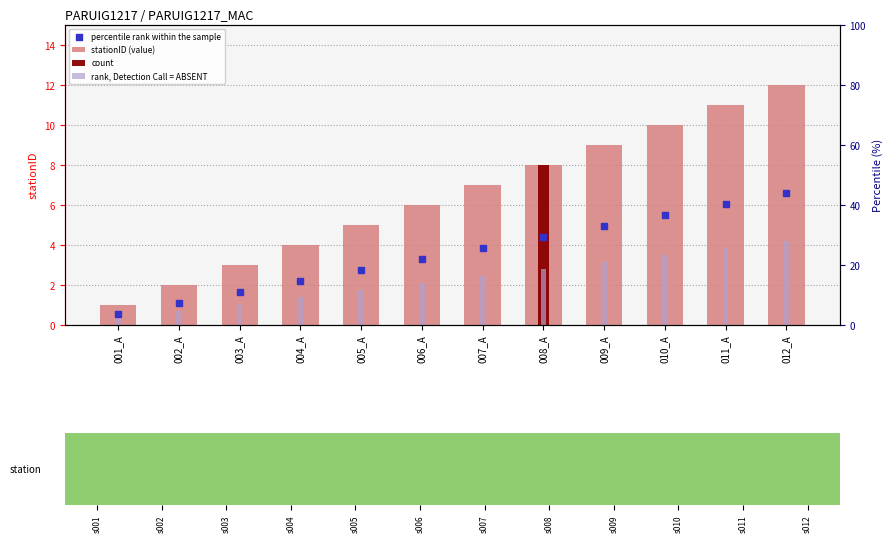

Which series has the largest Y range (max minus min)?

stationID (value)